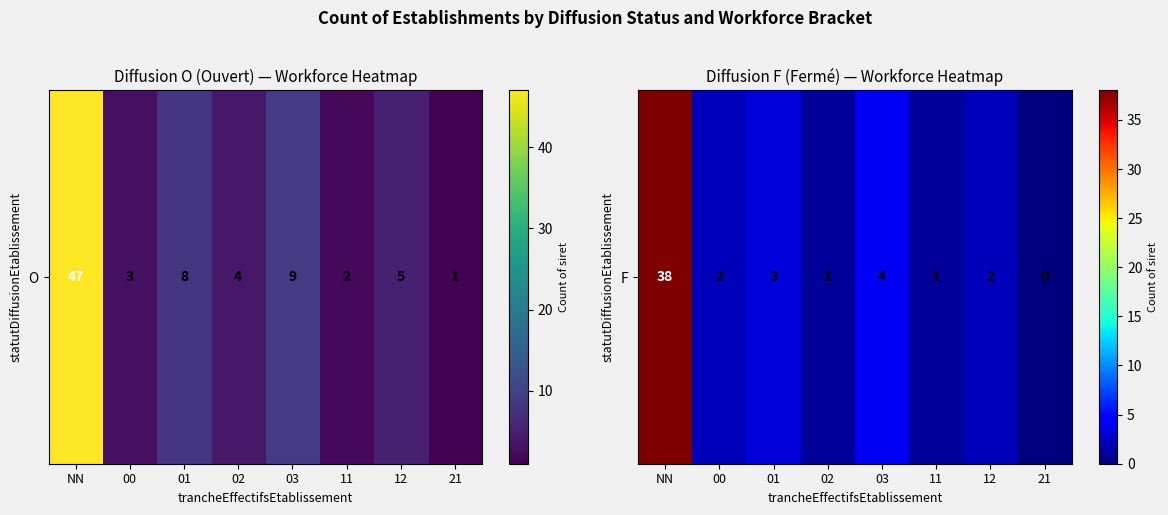

The value at 02 is 1. True or false?

True